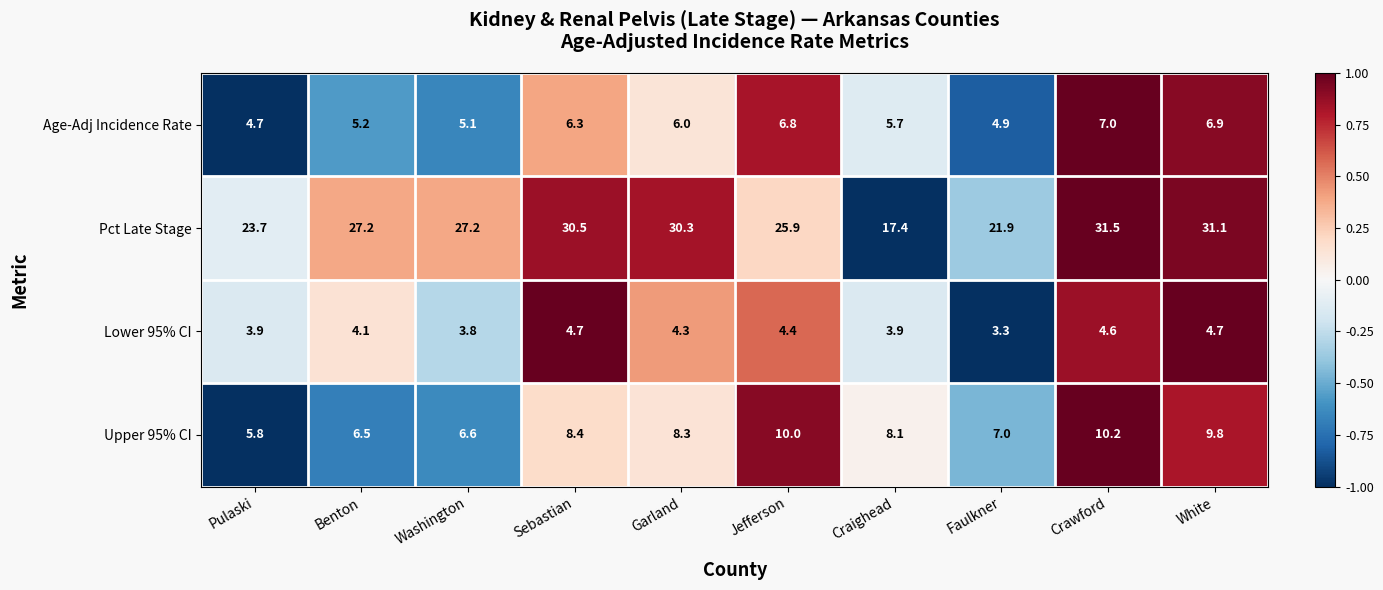

What is the smallest value displayed?

3.3